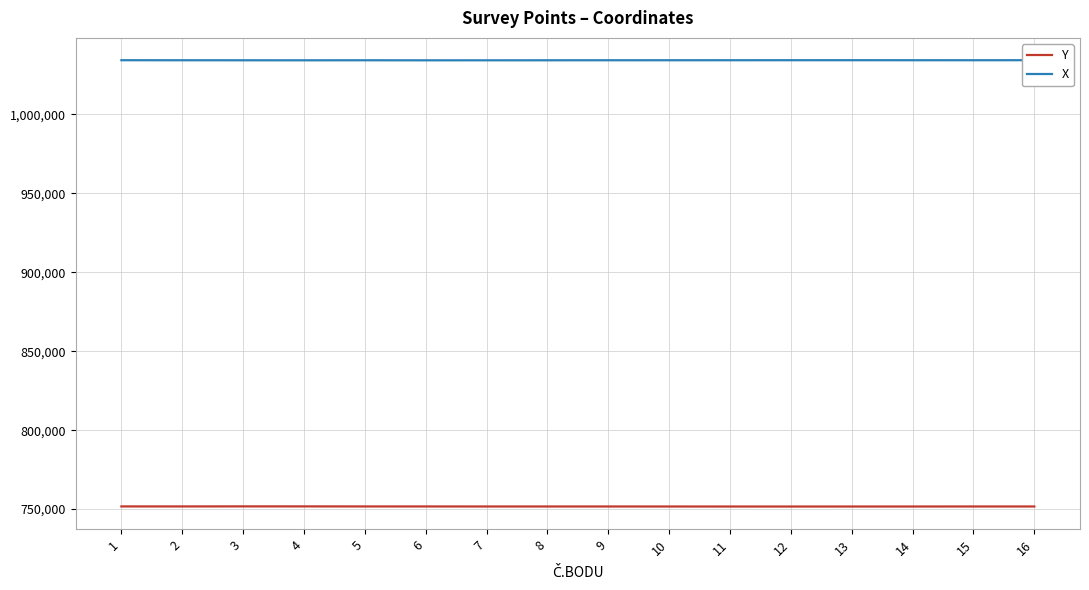

What is the value of the X point at the 2nd from the left?

1034338.4